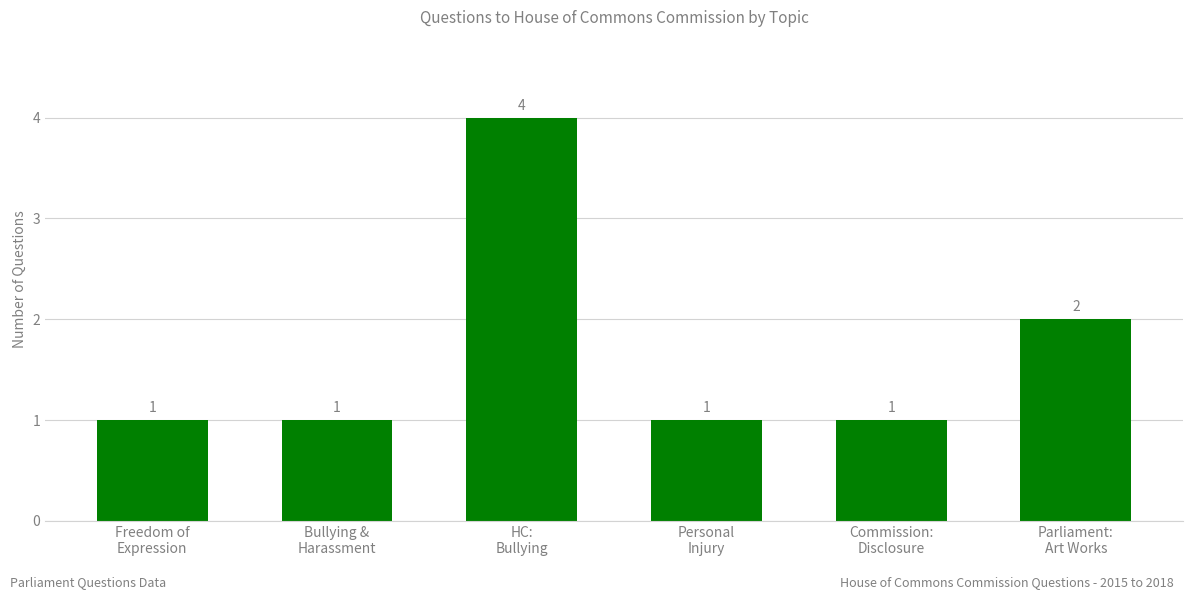

Count the number of categories in the chart.

6